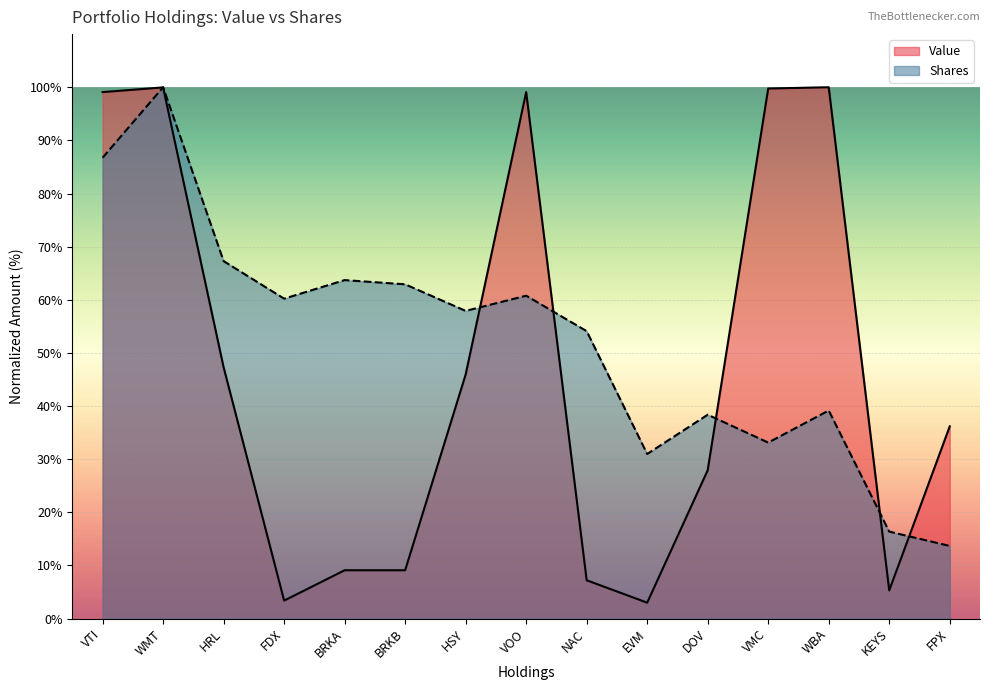

True or false: Shares and Value cross at least once.

True